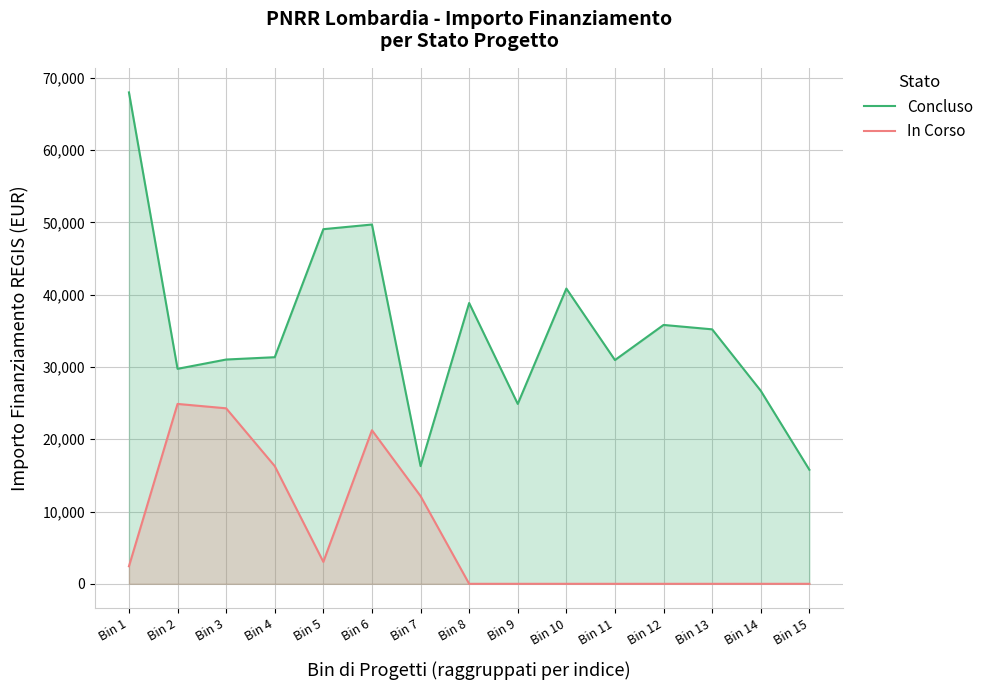

What is the difference between the highest and lowest values at Bin 11?

30957